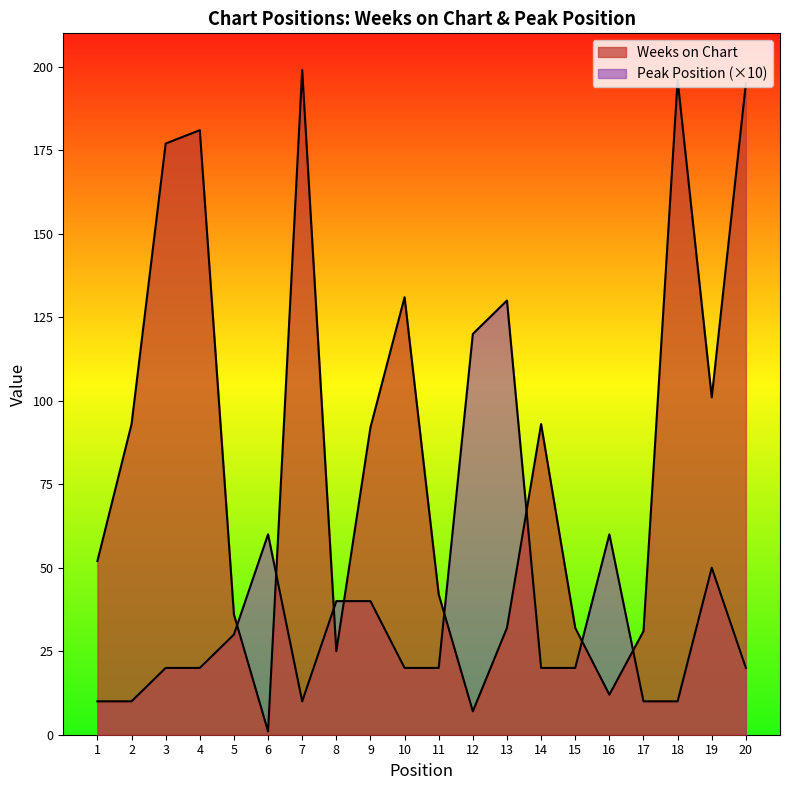

The Peak Position series shows 10 at 2. True or false?

True